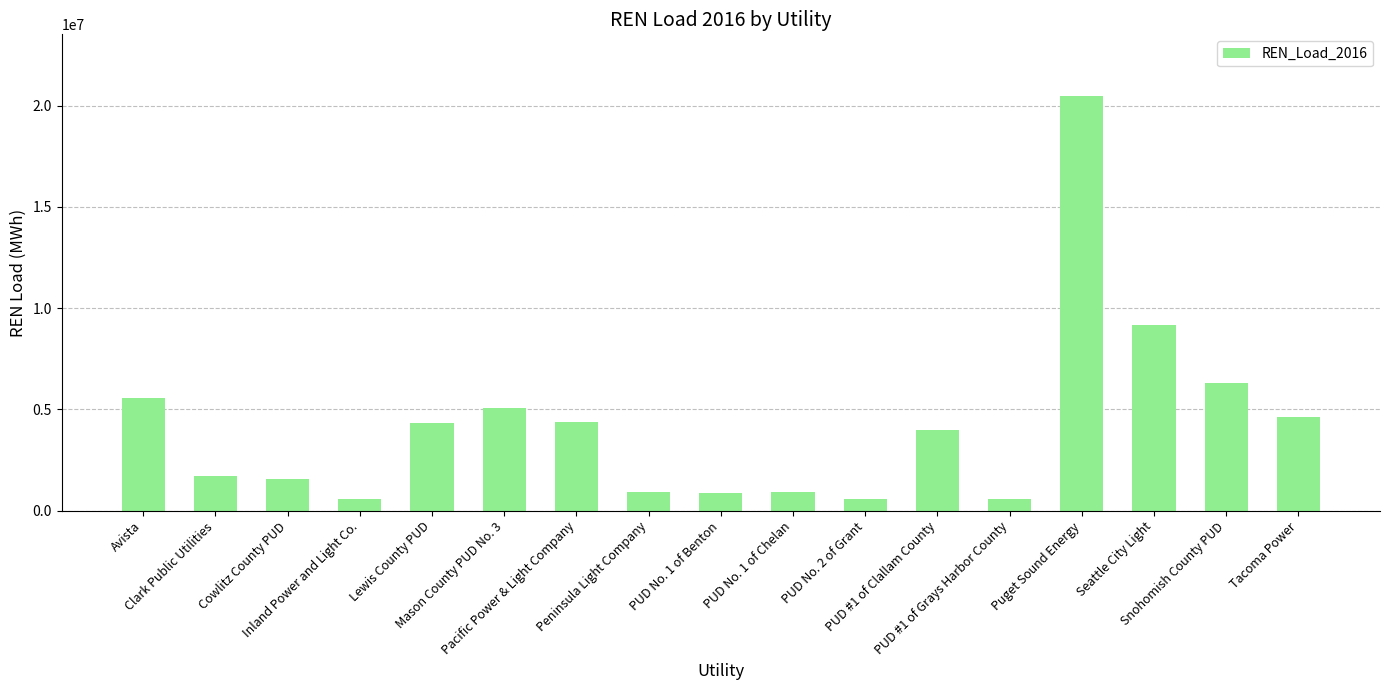

What is the value of the 9th bar from the left?

856766.0